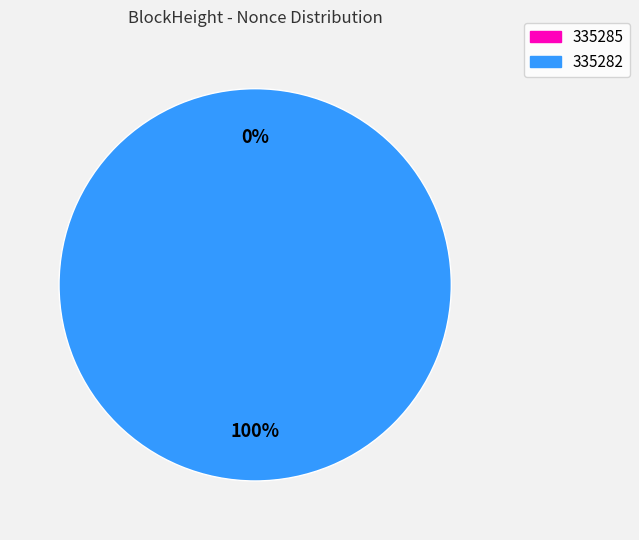

Is the sum of 335282 and 335285 greater than half?

Yes